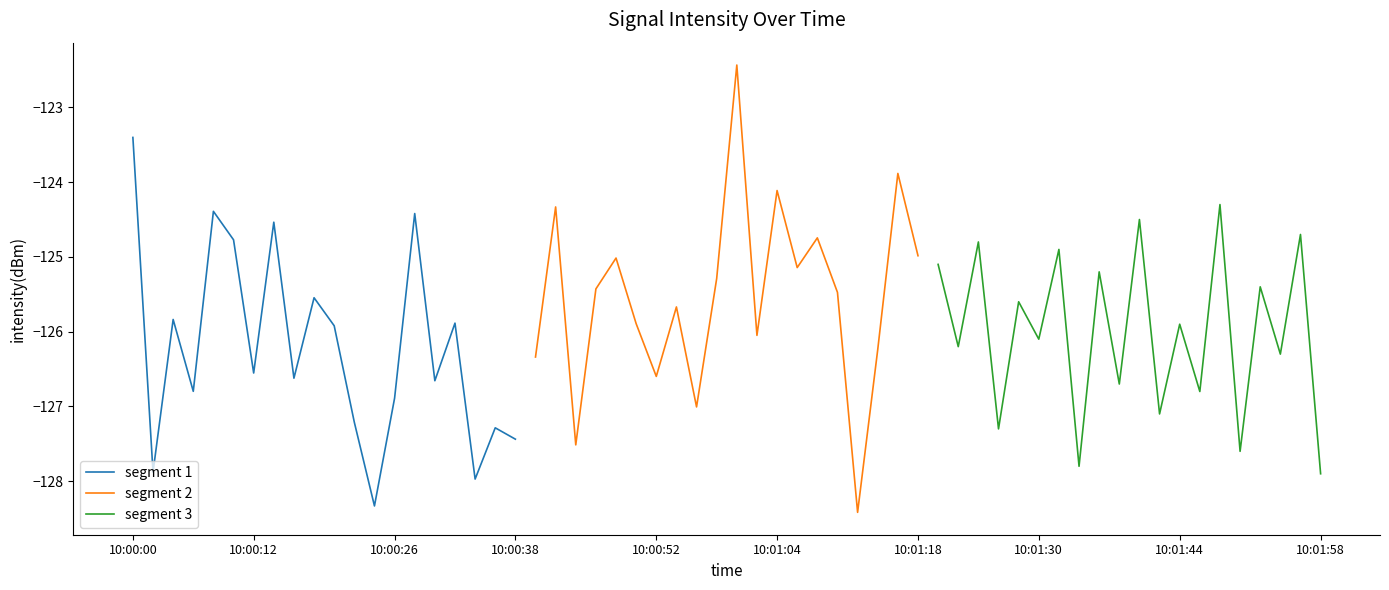

What is the lowest value of the segment 1 series?

-128.3